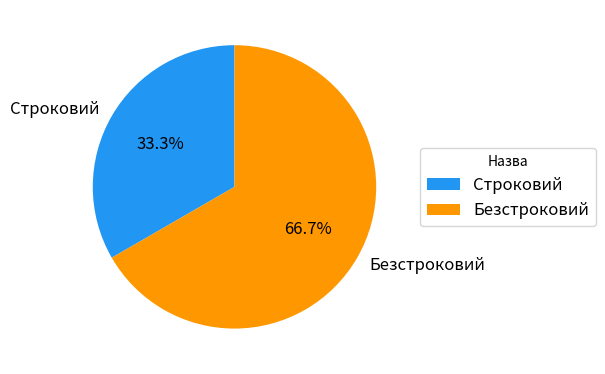

Which category has the biggest portion of the pie?

Безстроковий